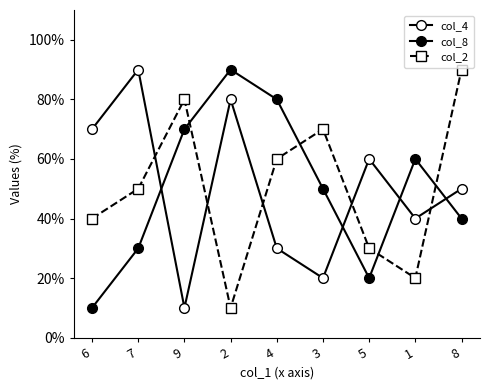

How many lines are shown in the chart?

3